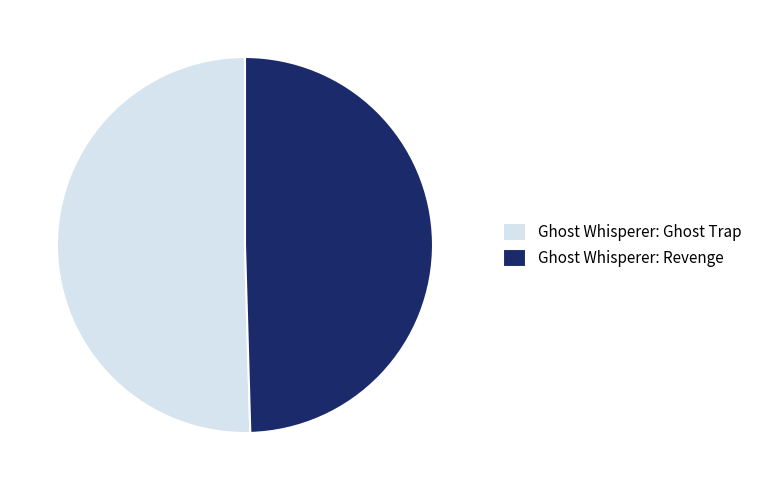

Which category has the smallest portion of the pie?

Ghost Whisperer: Revenge